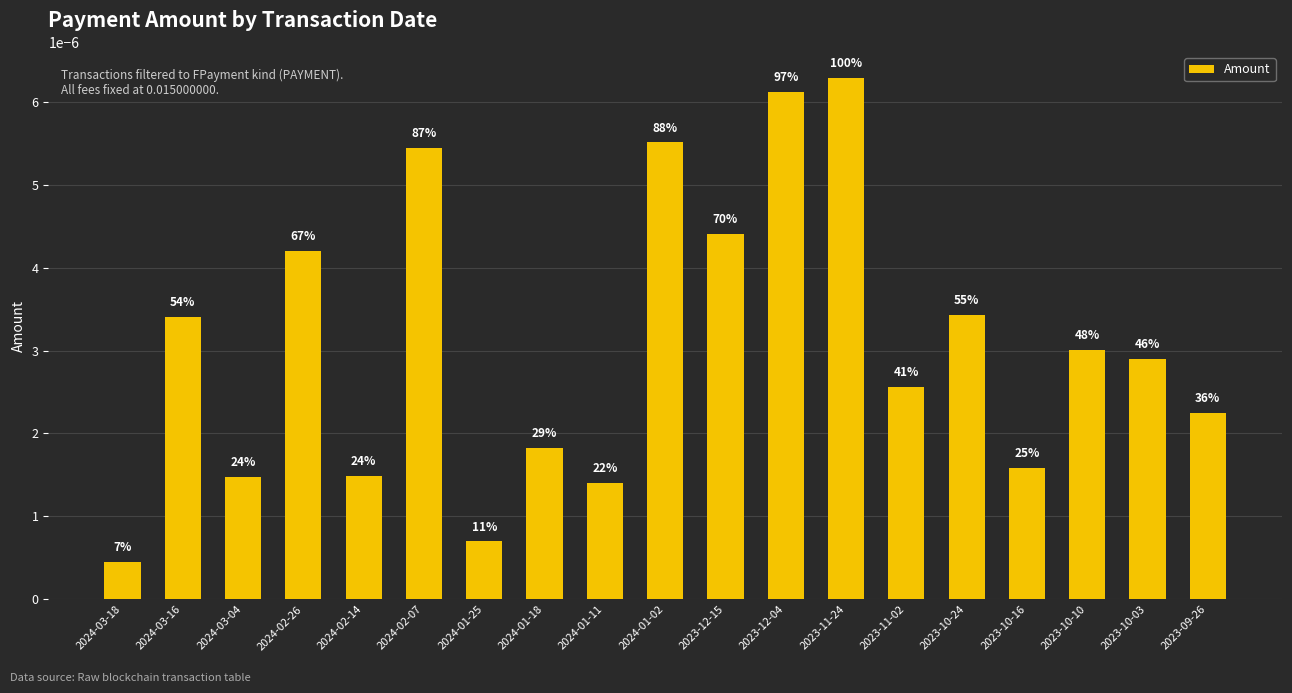

Reading right to left, transcribe all the data shown in this chart.

2023-09-26=0.0	2023-10-03=0.0	2023-10-10=0.0	2023-10-16=0.0	2023-10-24=0.0	2023-11-02=0.0	2023-11-24=0.0	2023-12-04=0.0	2023-12-15=0.0	2024-01-02=0.0	2024-01-11=0.0	2024-01-18=0.0	2024-01-25=0.0	2024-02-07=0.0	2024-02-14=0.0	2024-02-26=0.0	2024-03-04=0.0	2024-03-16=0.0	2024-03-18=0.0